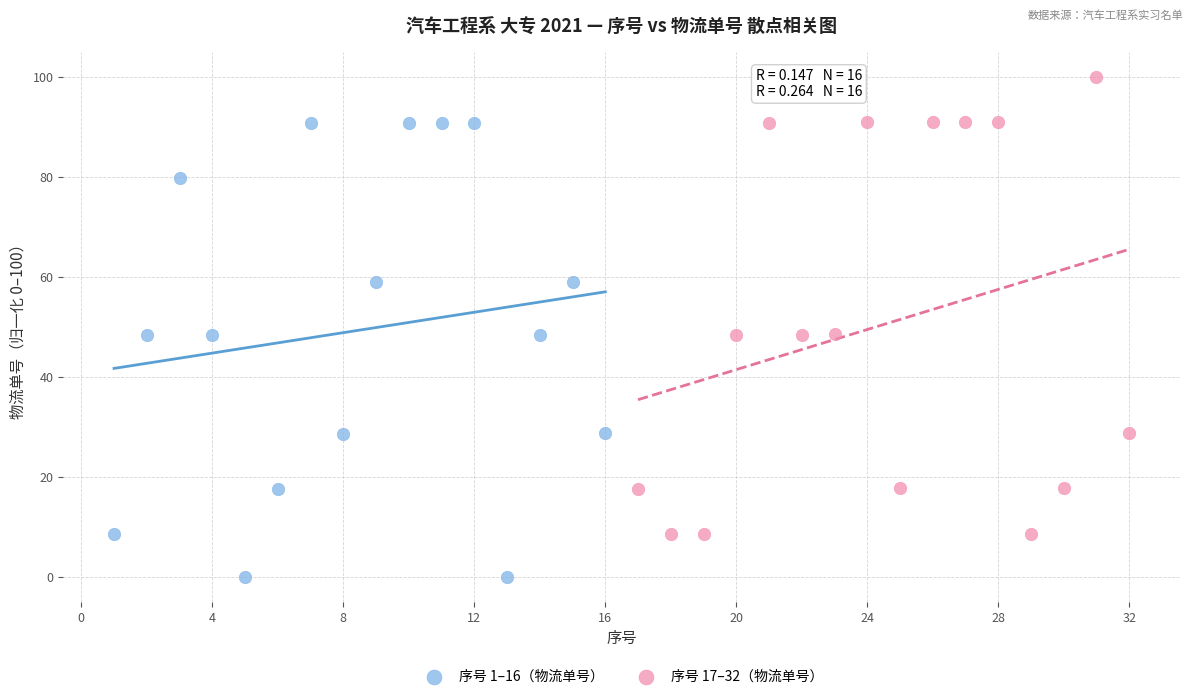

Which series contains the highest Y value?

序号 17–32（物流单号）